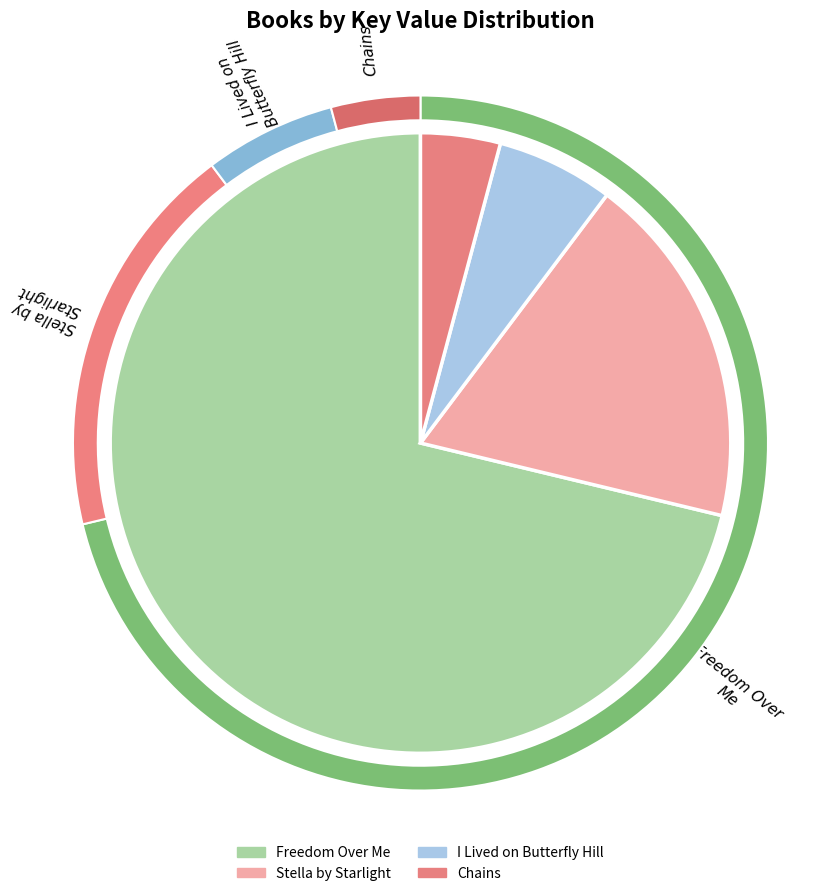

Does I Lived on Butterfly Hill account for over 50% of the chart?

No